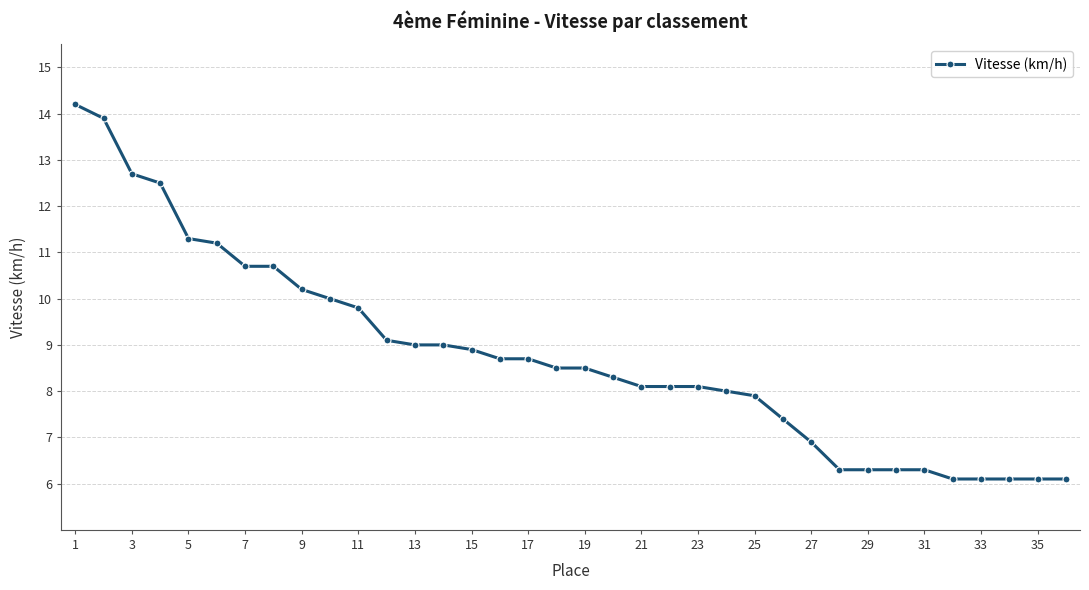

What is the value of the 29th point from the left?

6.3